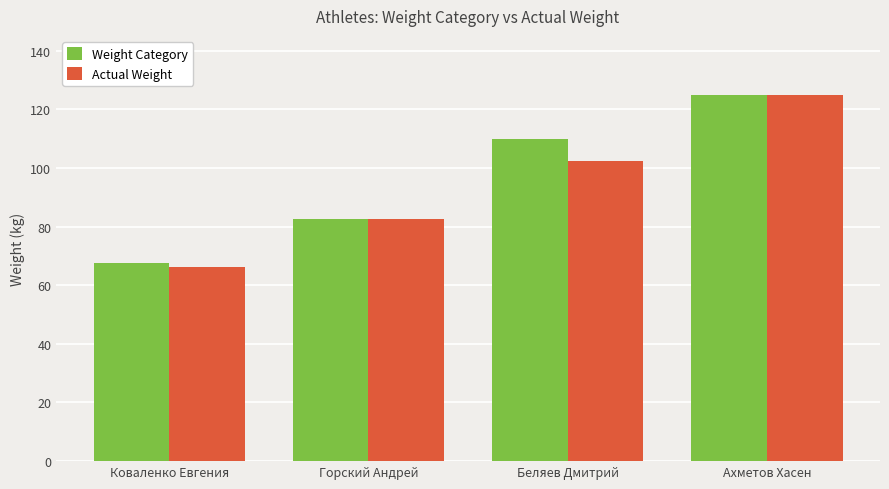

True or false: Weight Category has a value of 27.3 at Горский Андрей.

False